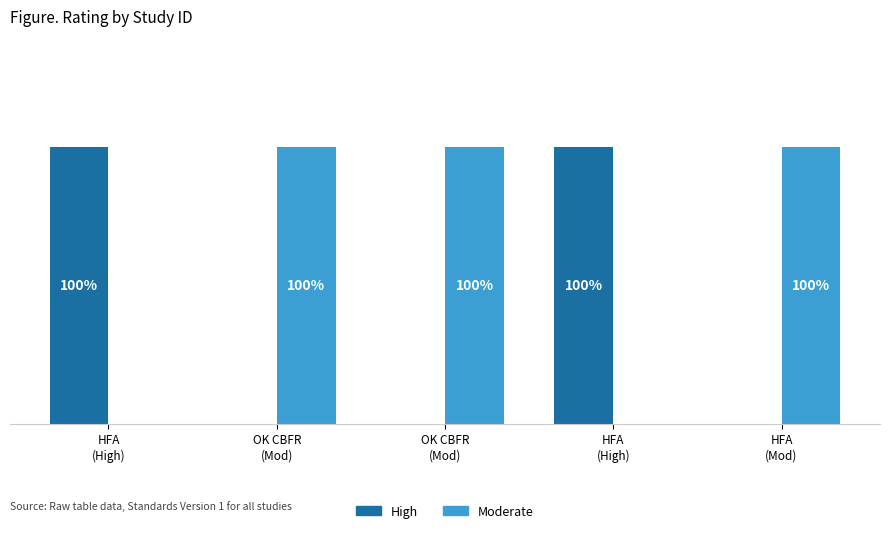

Between HFA
(High) and OK CBFR
(Mod), which series saw the biggest shift?

High